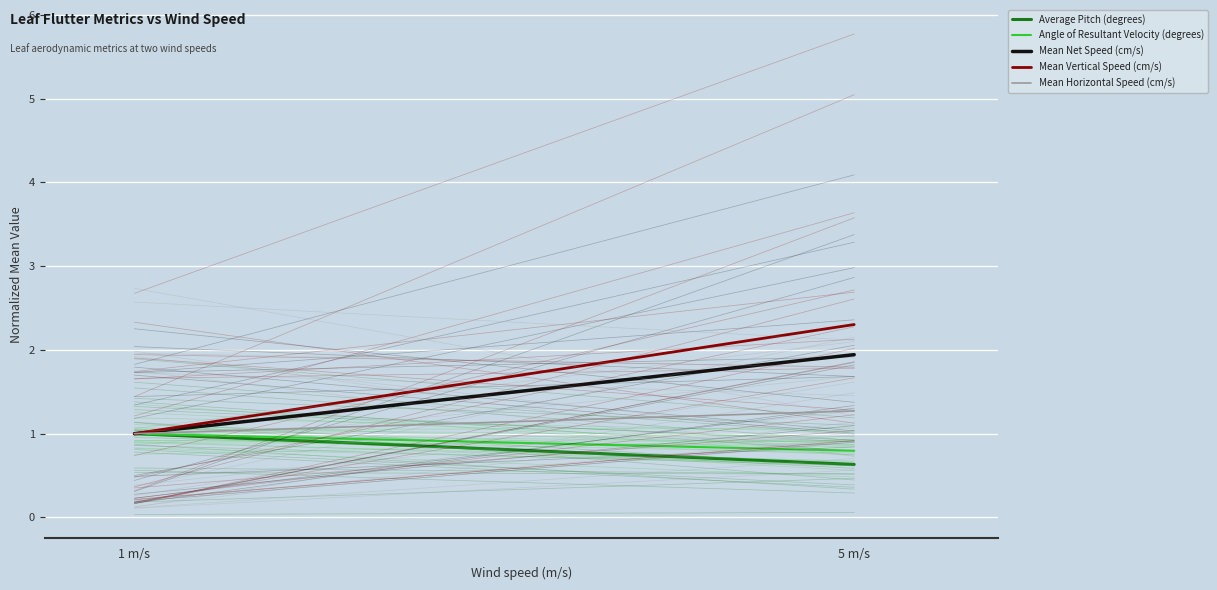

Which series has the largest range (max minus min)?

Mean Vertical Speed (cm/s)